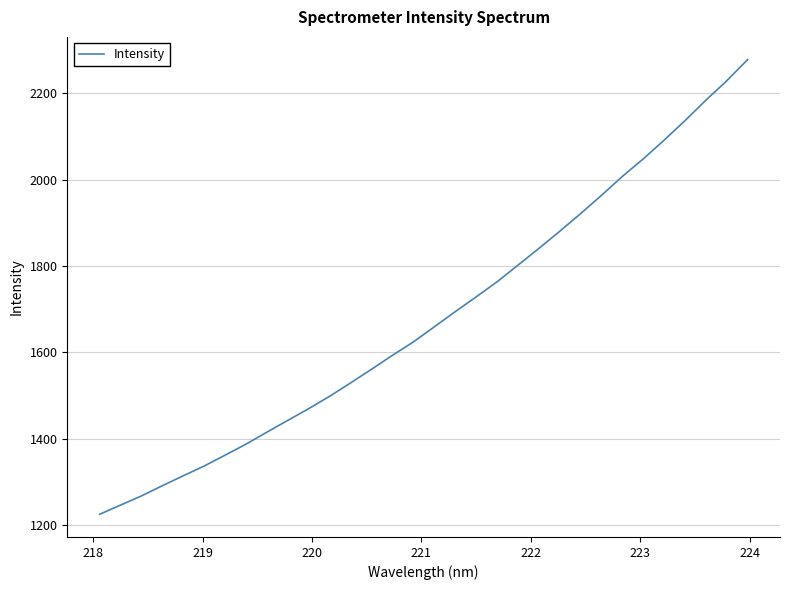

Does the chart have visible grid lines?

Yes